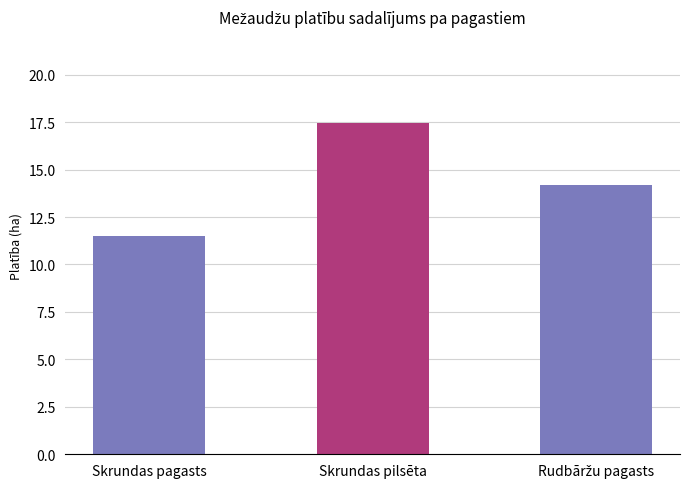

At which category does the chart reach its minimum across all series?

Skrundas pagasts